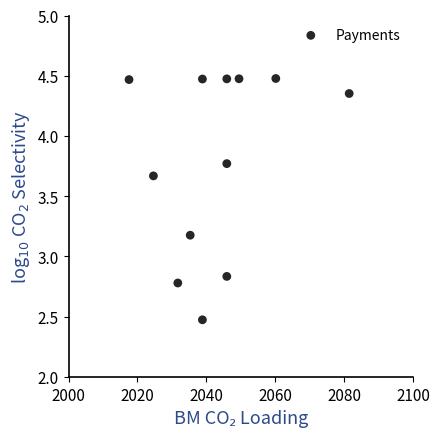

What is the range of X values (max minus min)?

63.9